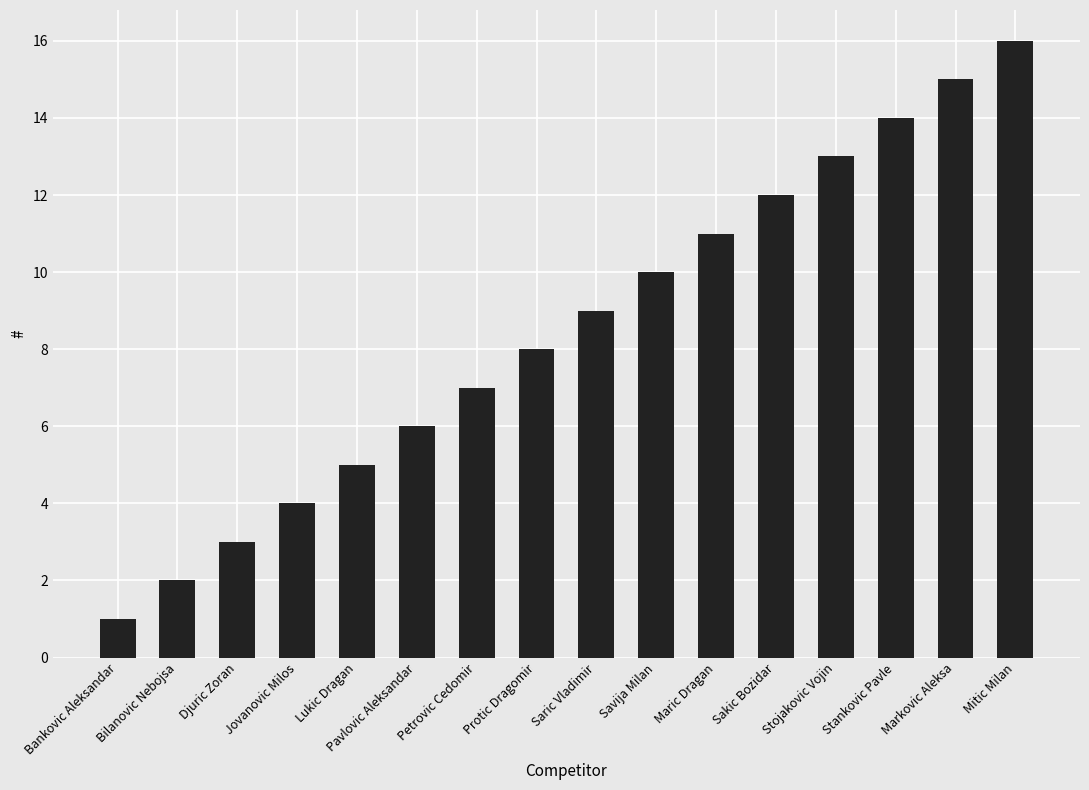

What position from the right is Jovanovic Milos?

13